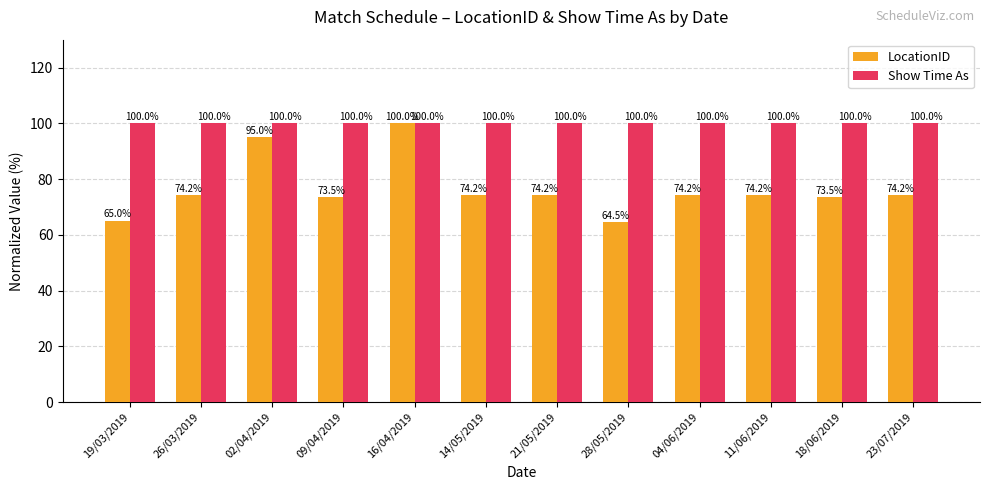

Rank the series by their average value, from lowest to highest.

LocationID, Show Time As